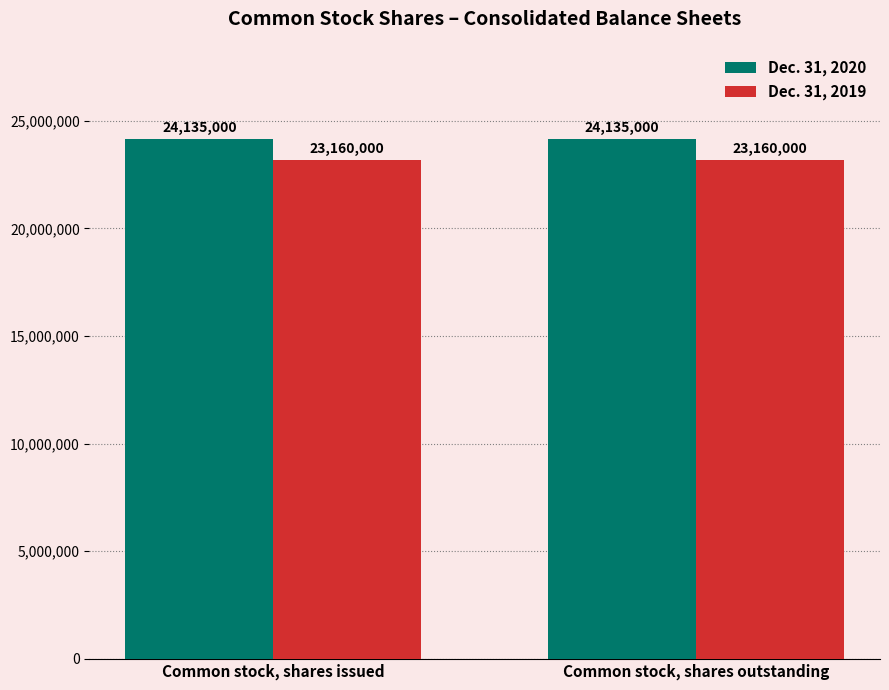

What is the spread (max minus min) of values at Common stock, shares issued?

975000